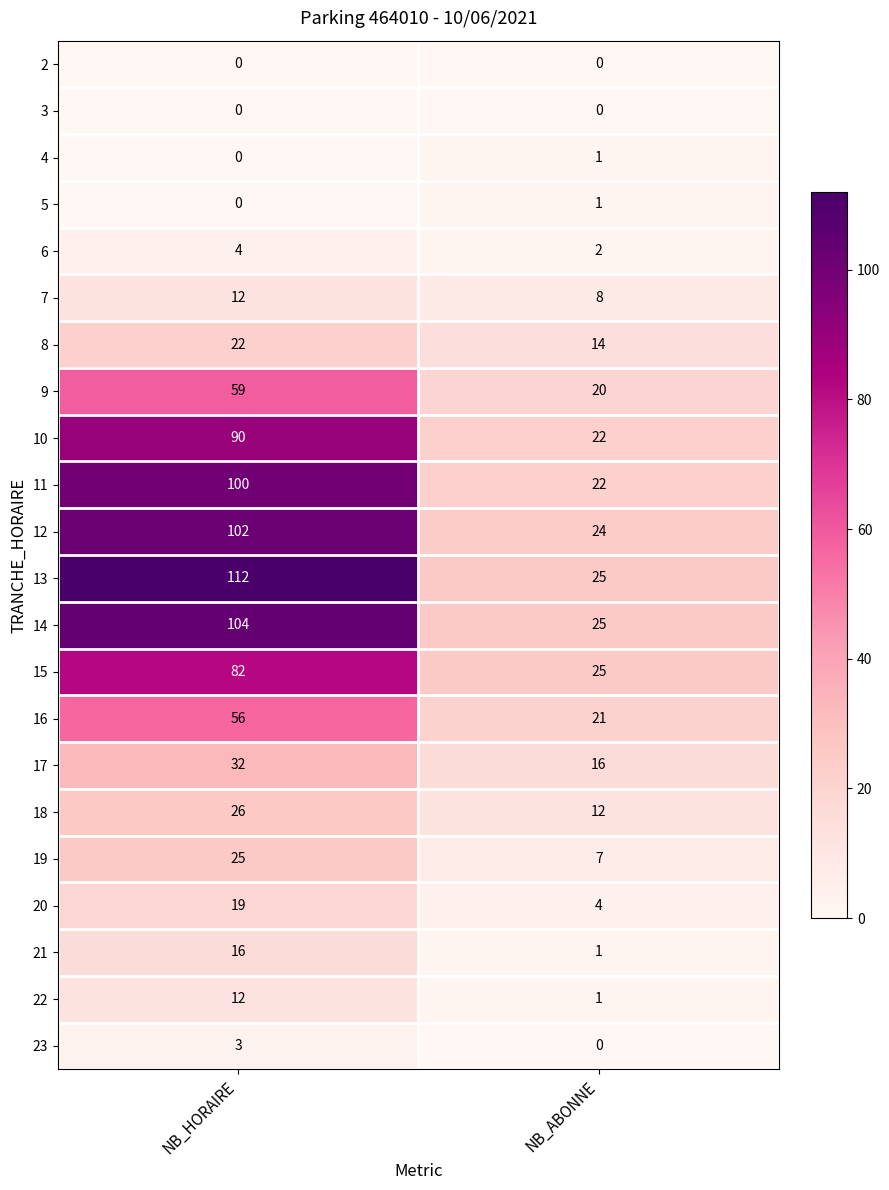

What is the maximum value shown in the chart?

112